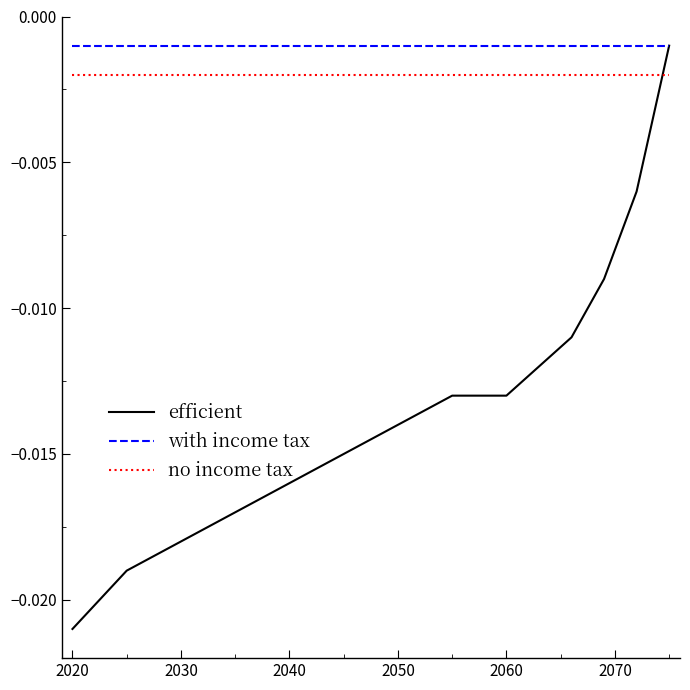

How many intersections are there between no income tax and efficient?

1